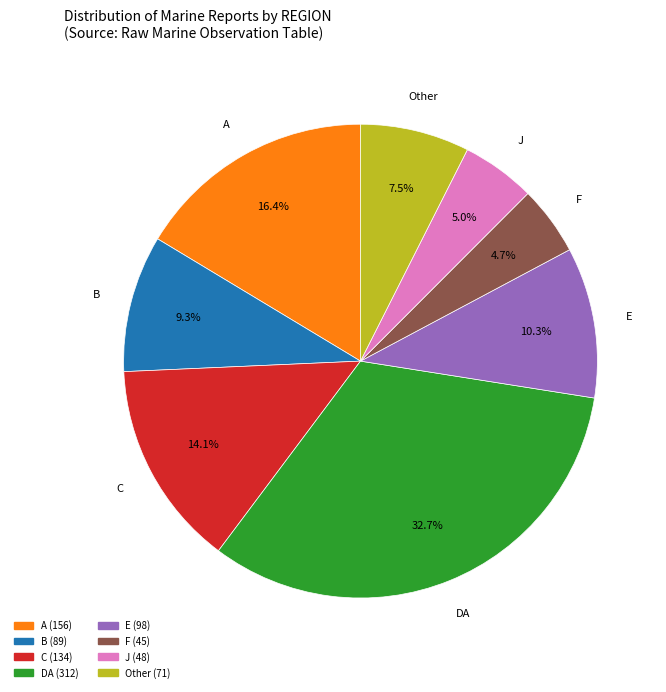

Is there any slice that represents more than half of the pie?

No